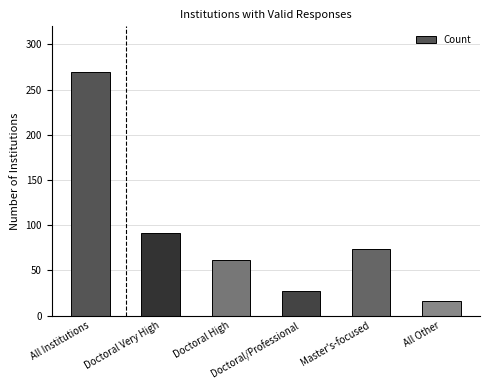

Reading left to right, list all the values displayed in this chart.

All Institutions=270	Doctoral Very High=91	Doctoral High=62	Doctoral/Professional=27	Master's-focused=74	All Other=16